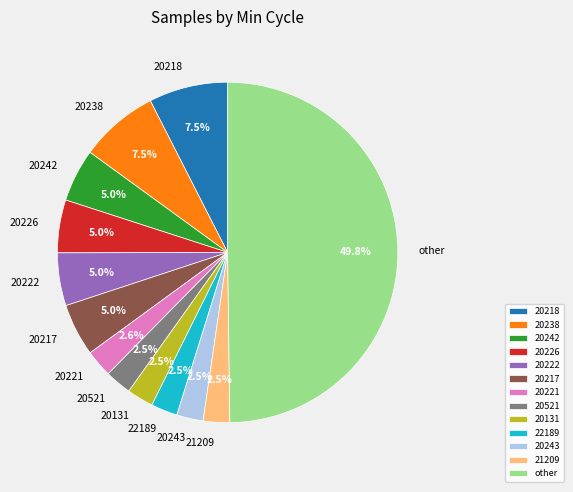

Approximately how many times larger is the value at 20131 compared to 20217?

0.5